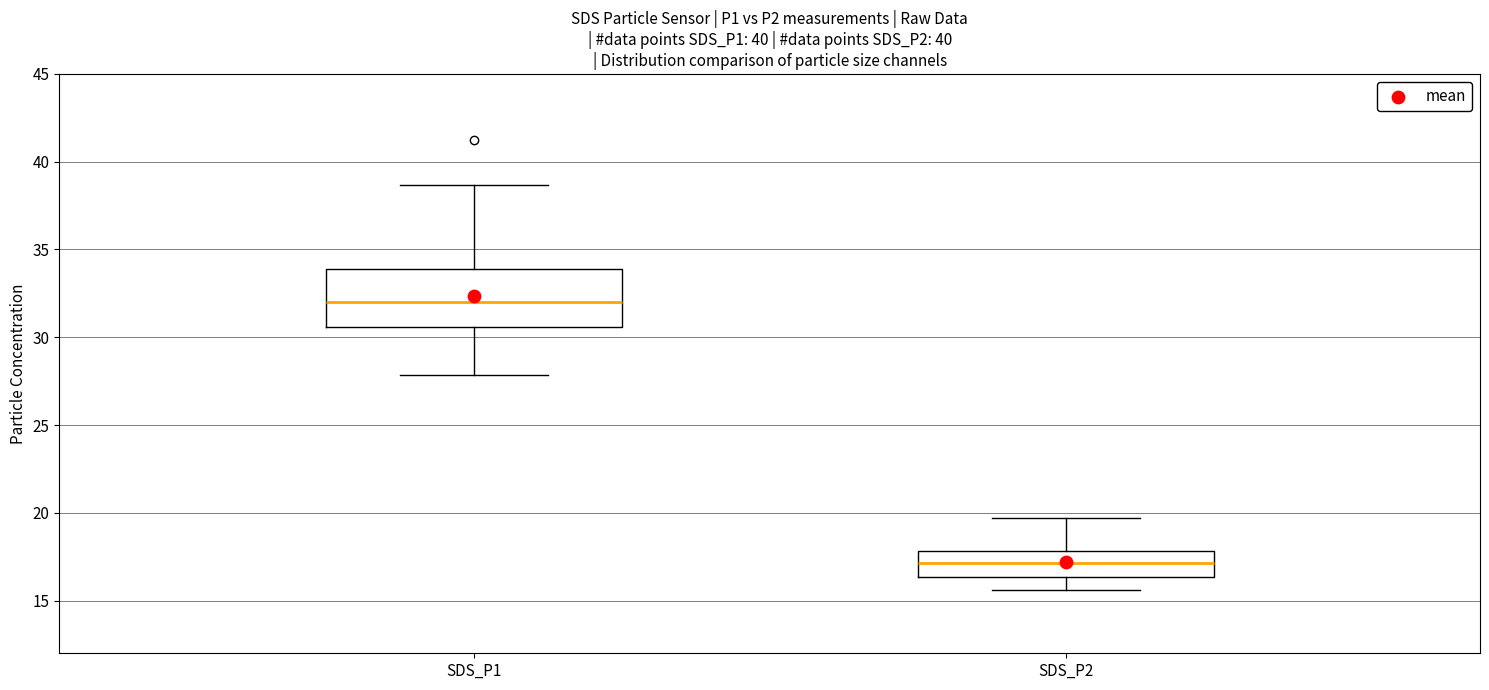

Which box has the highest median line?

SDS_P1